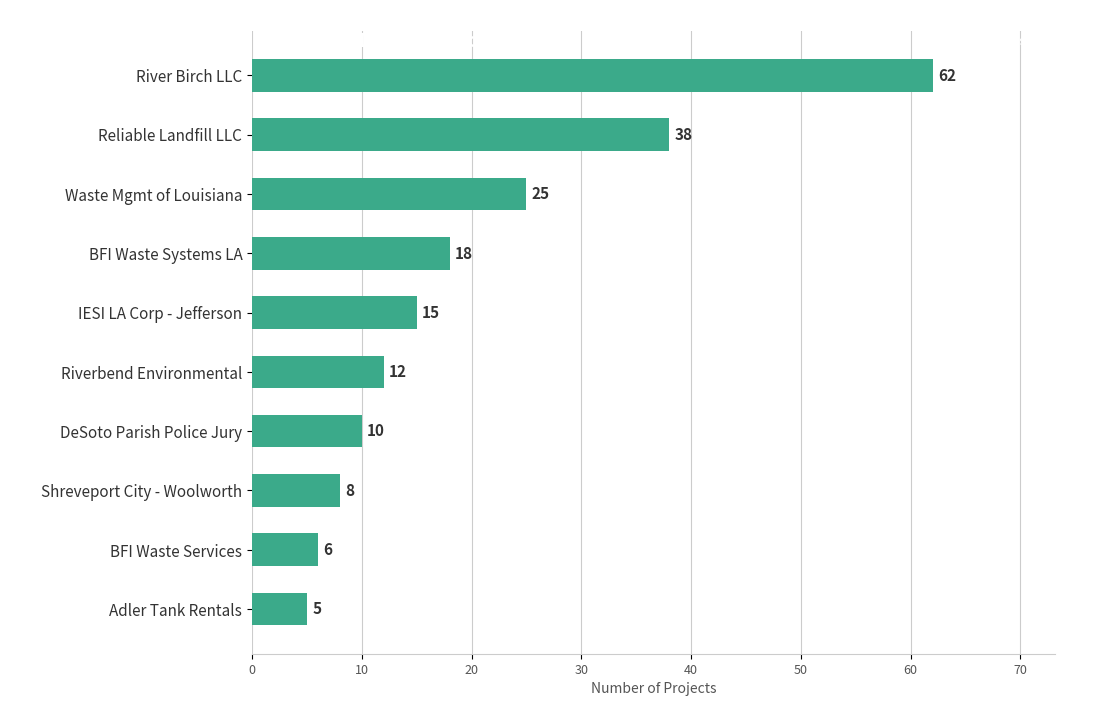

True or false: the data shows 12 at Riverbend Environmental.

True